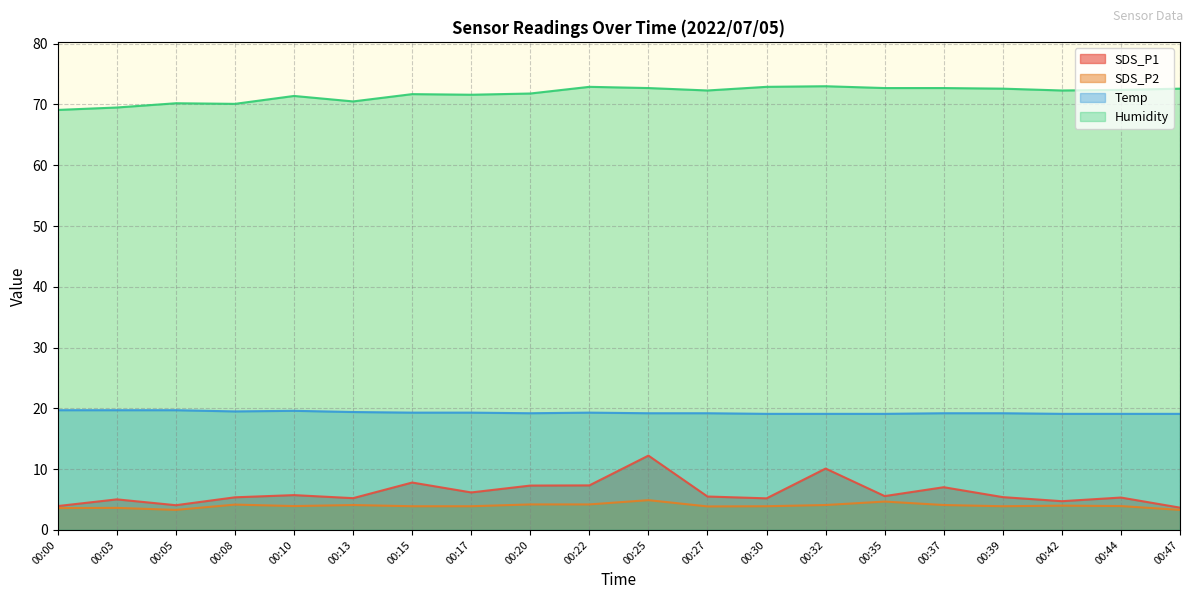

Which series changed the most between 00:05 and 00:27?

Humidity